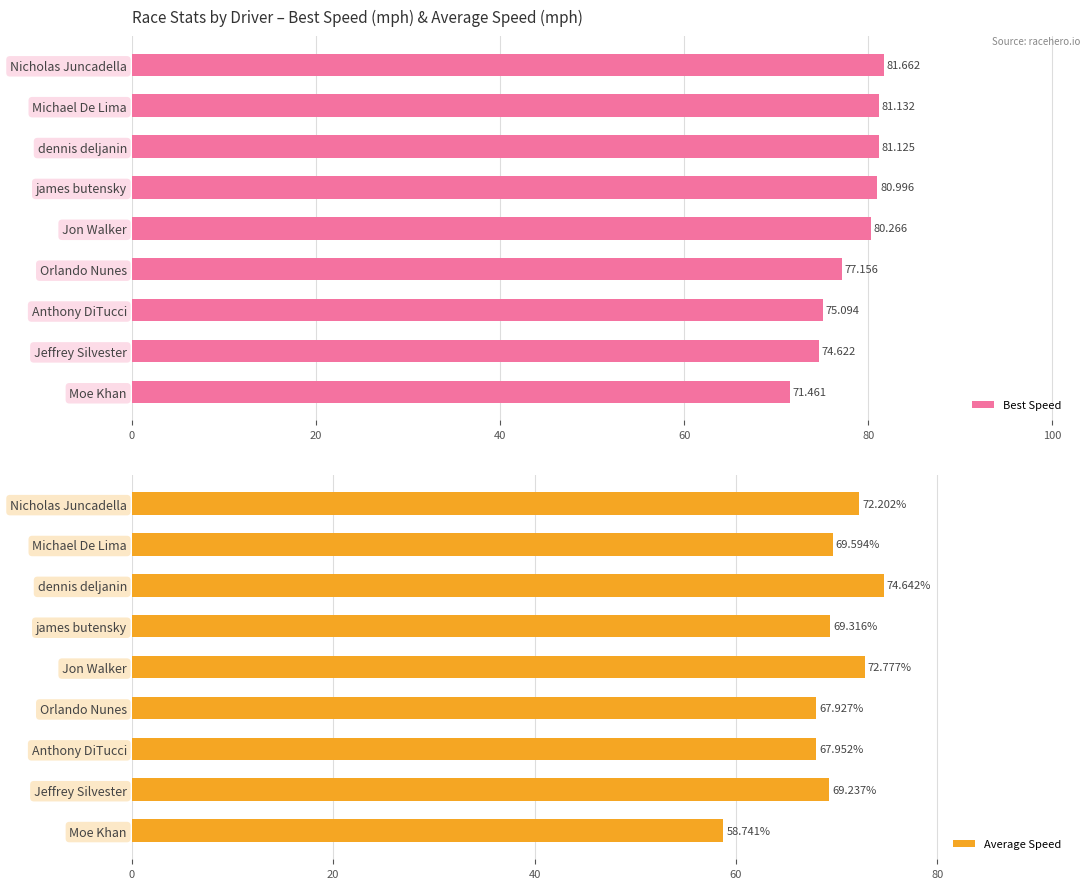

Is it true that Average Speed equals 103.0 at Michael De Lima?

False